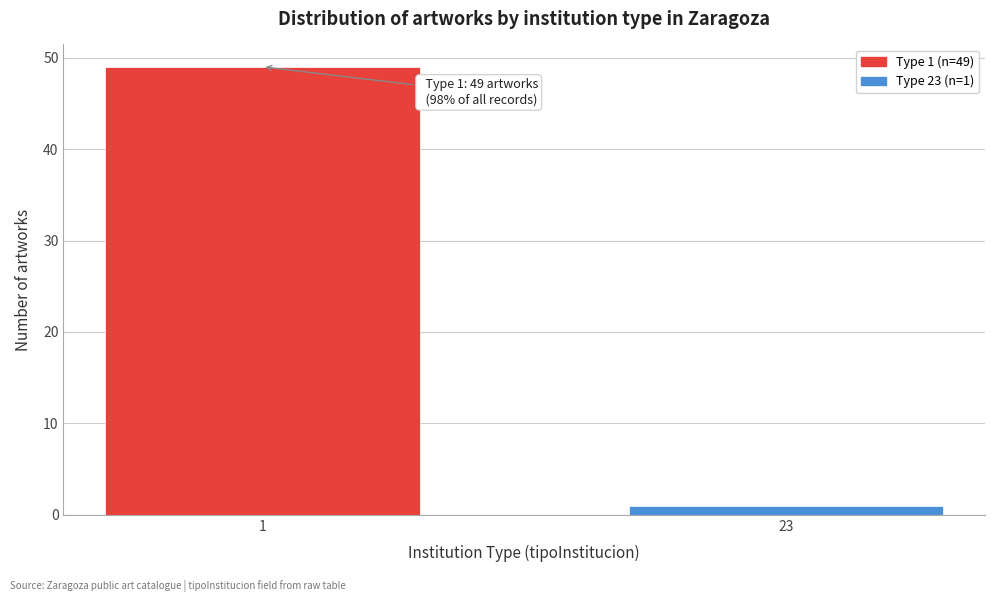

Reading left to right, extract all data points from this chart.

1=49	23=1